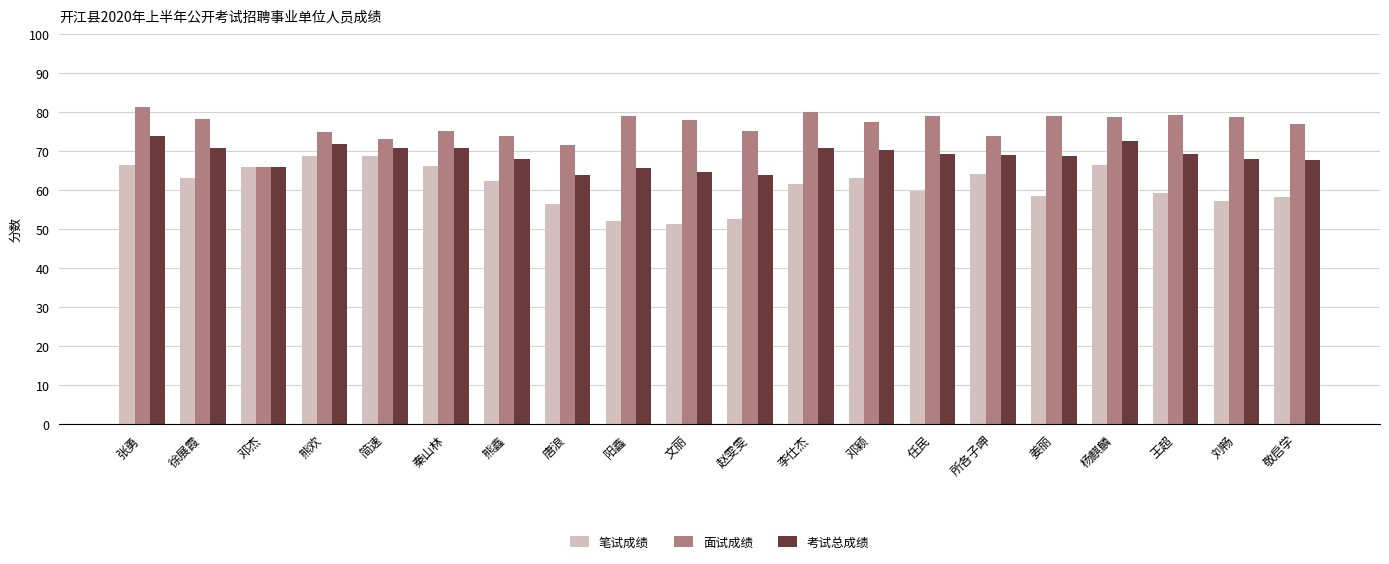

What is the greatest value displayed?

81.3